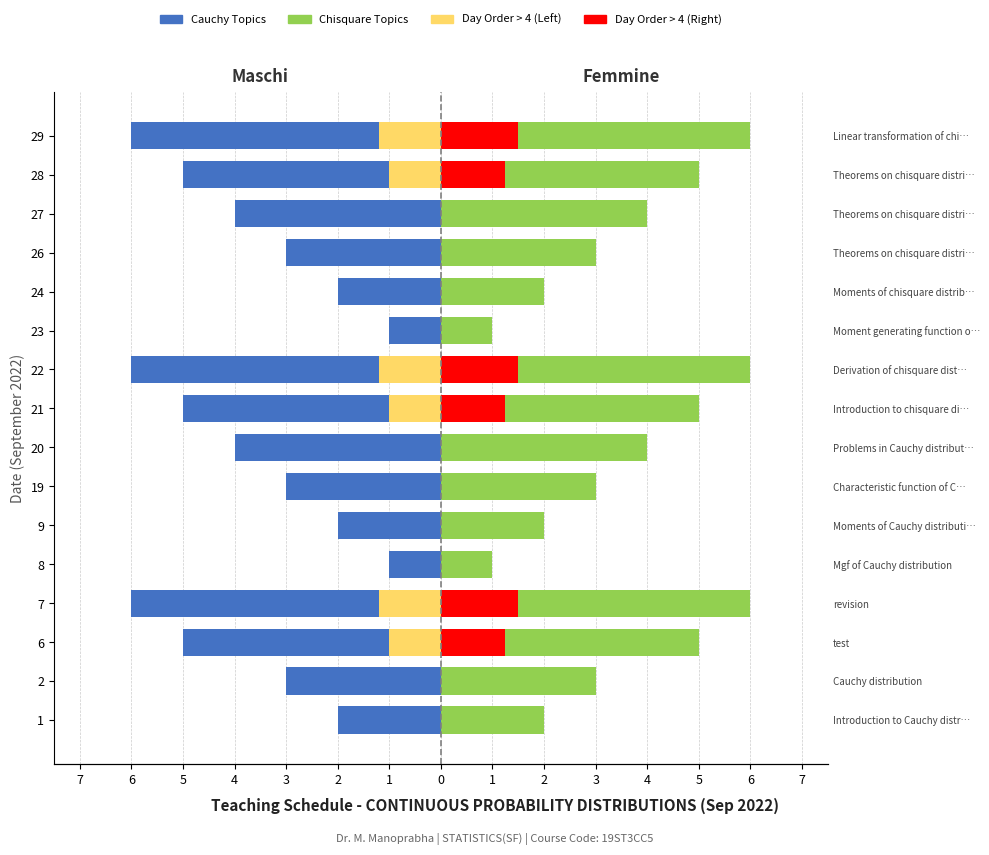

Count the Higher Day Orders (right) values in the range 0 to 1.

10